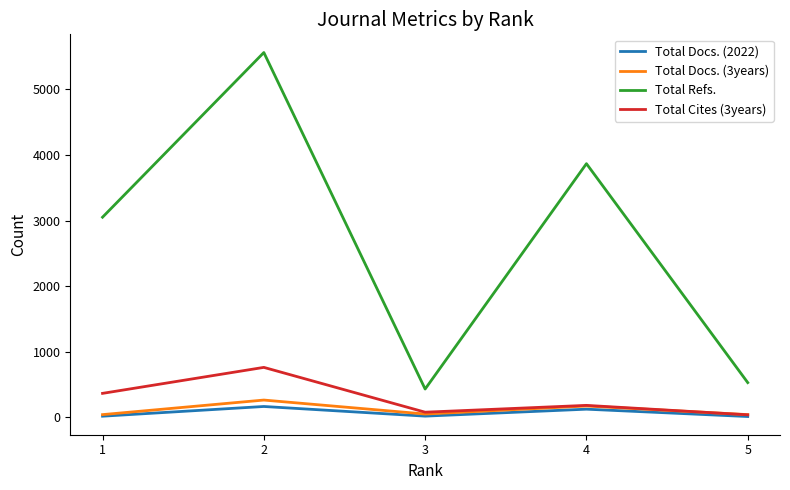

True or false: Total Cites (3years) has more than 0 interior local peaks.

True